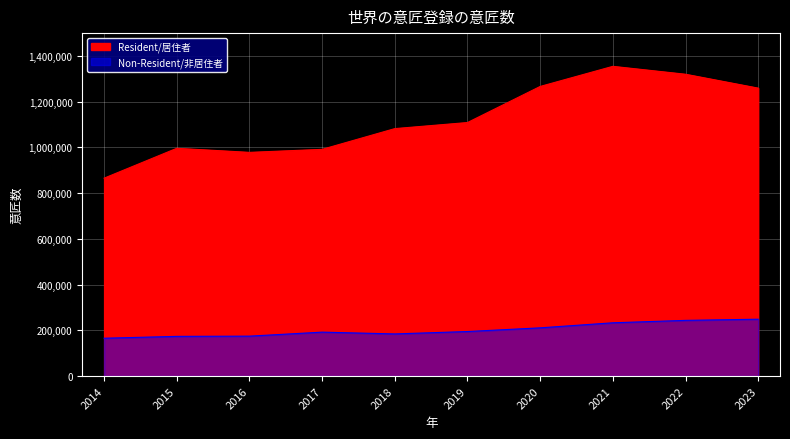

List the series in order of their overall mean, highest first.

Resident/居住者, Non-Resident/非居住者